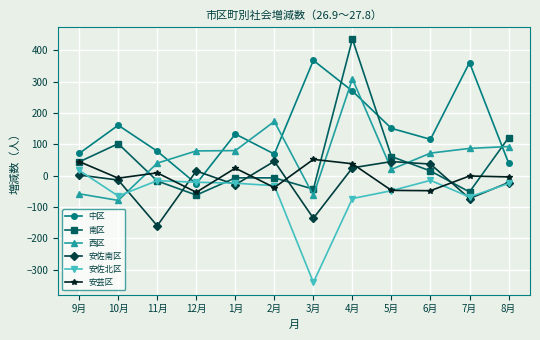

Which series has the widest spread of values?

南区